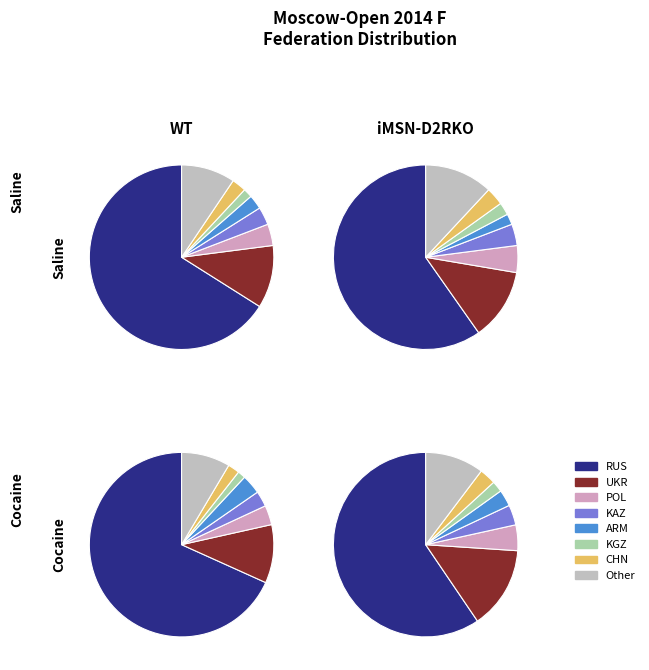

Rank the categories by value from highest to lowest.

RUS, UKR, Other, POL, KAZ, ARM, CHN, KGZ